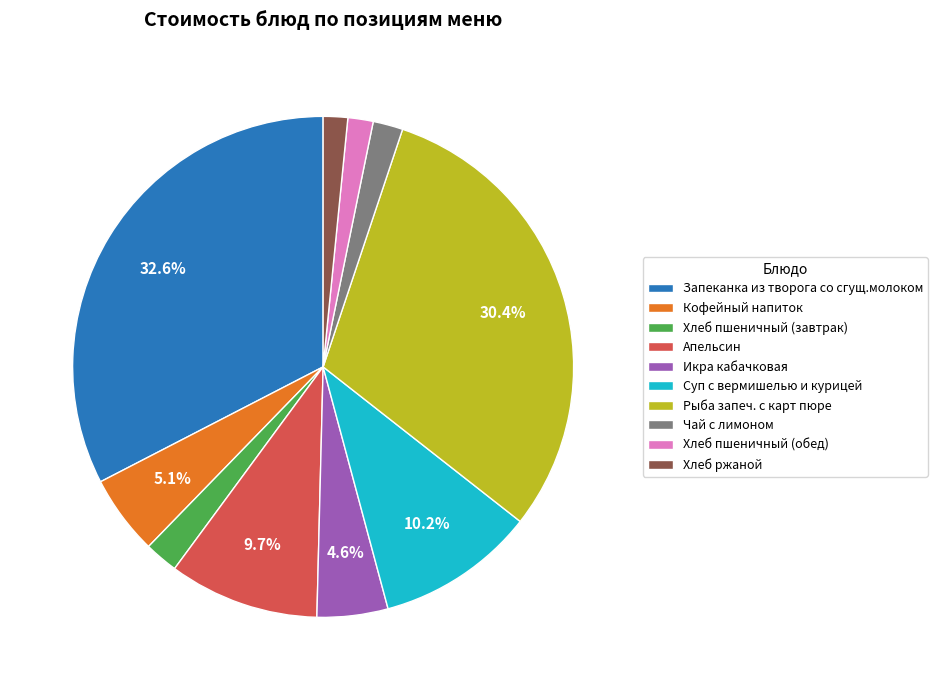

To the nearest percent, what percentage of the pie is Чай с лимоном?

2%